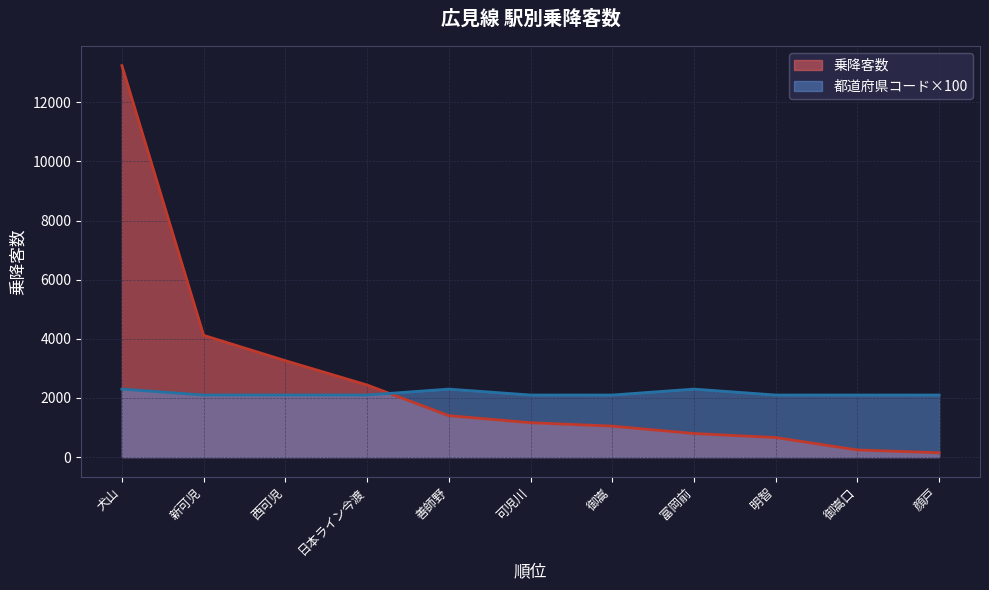

What is the maximum value shown in the chart?

13243